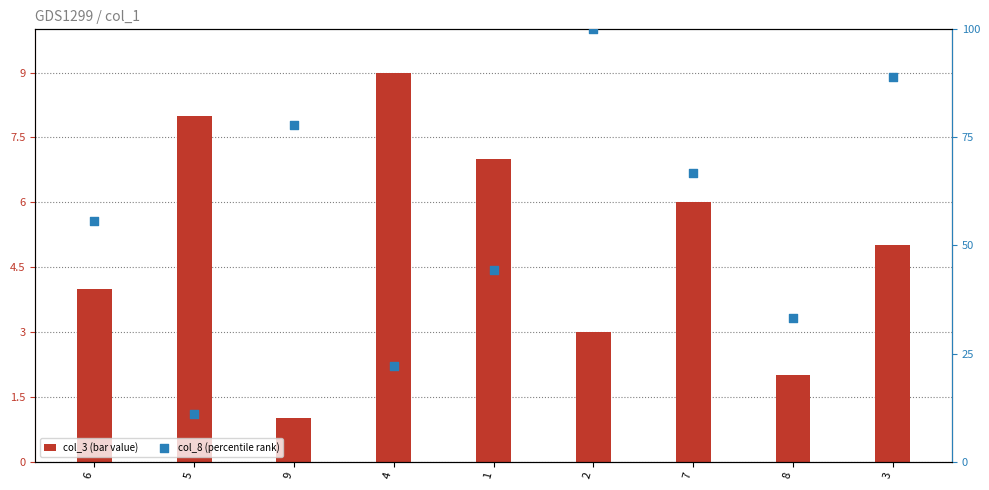

At which category is the sum across all series the highest?

2